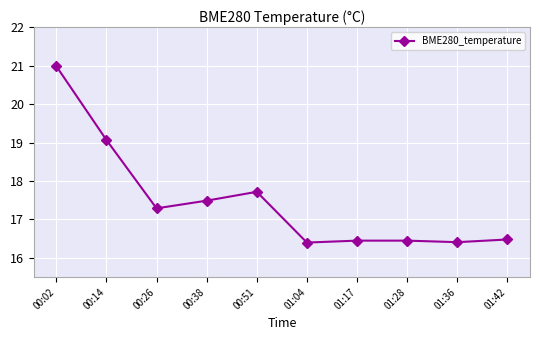

At which category does the data reach its first local valley?

00:26